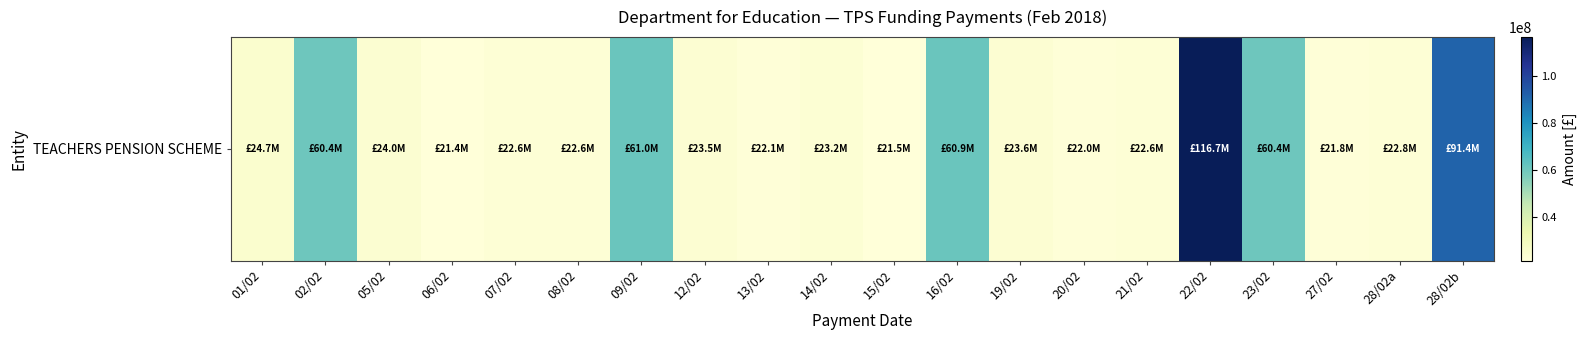

How many categories are shown in the chart?

20